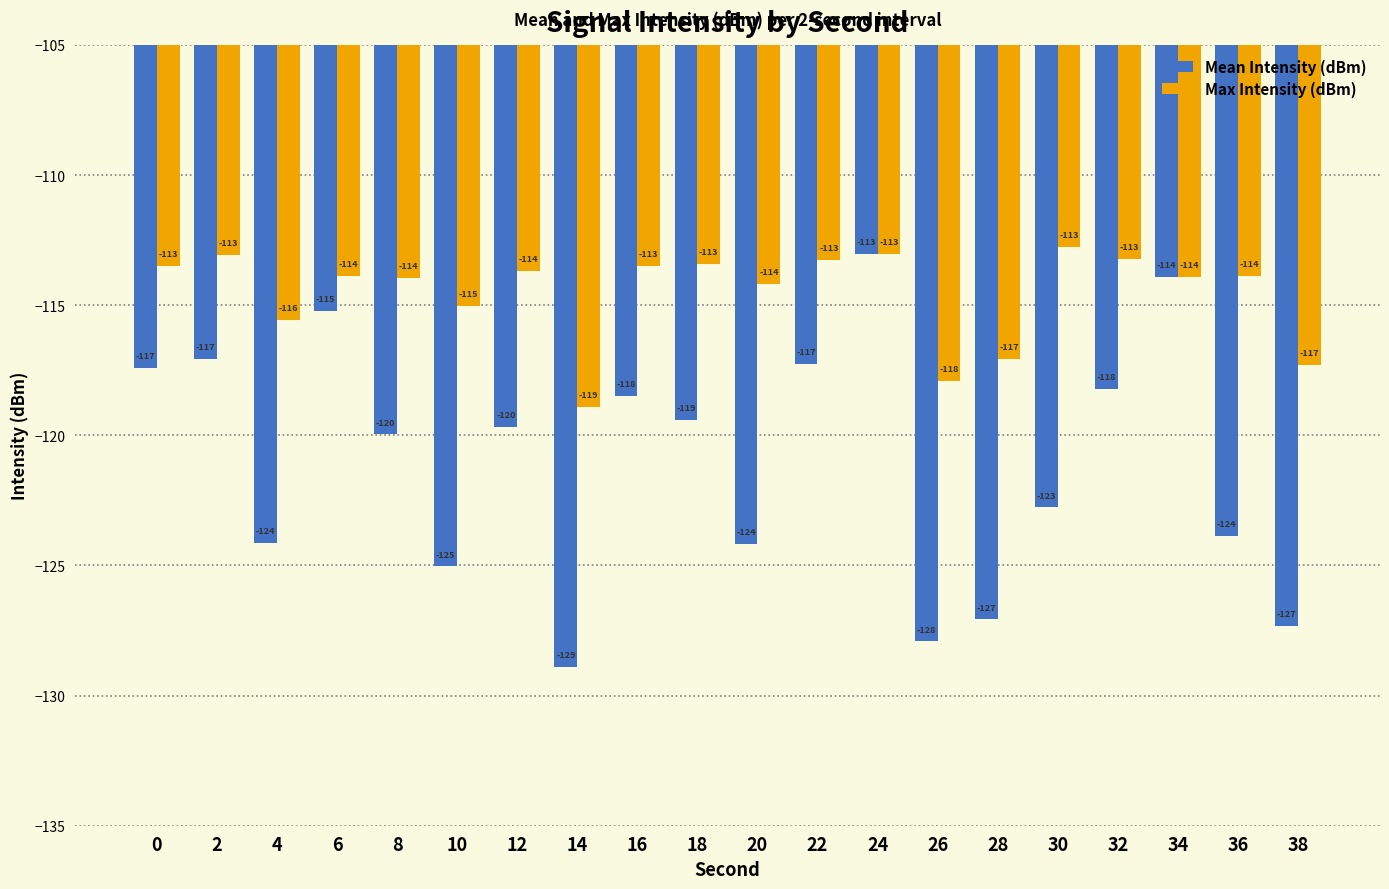

Which series has the largest total across all categories?

Max Intensity (dBm)